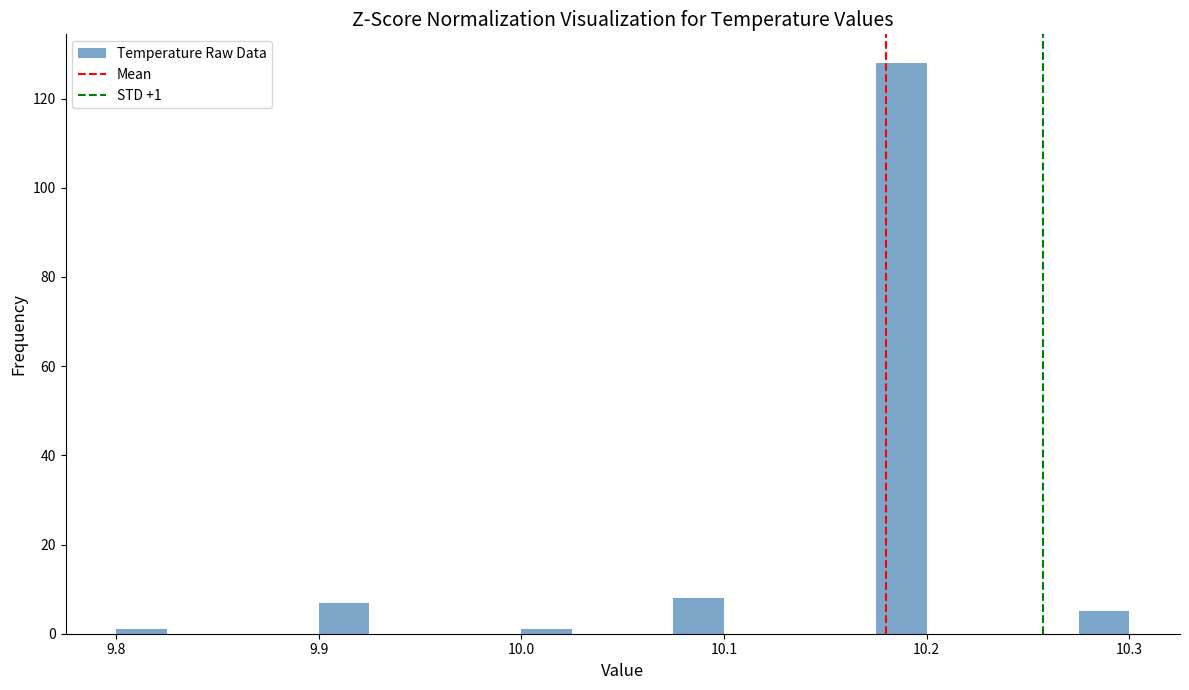

Read against the x-axis, roughly where is the centre of the tallest bar?

10.19